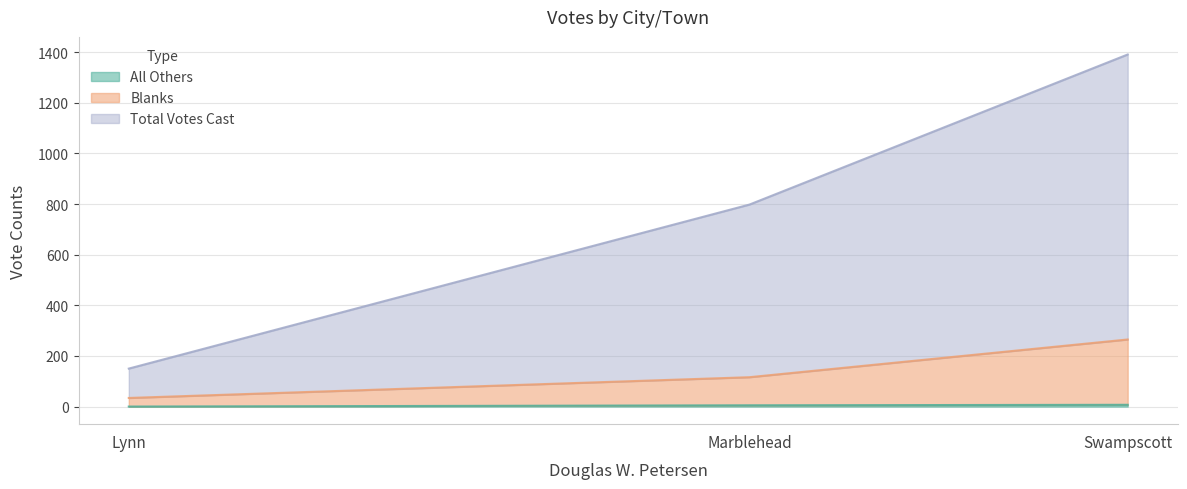

How many series are shown in this chart?

3